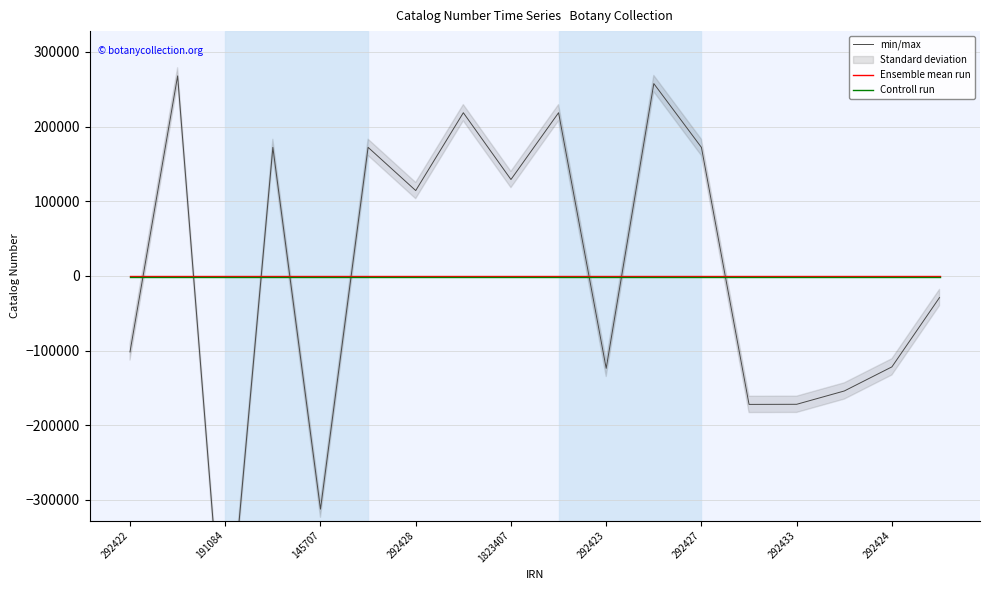

True or false: min/max and Ensemble mean run cross at least once.

True